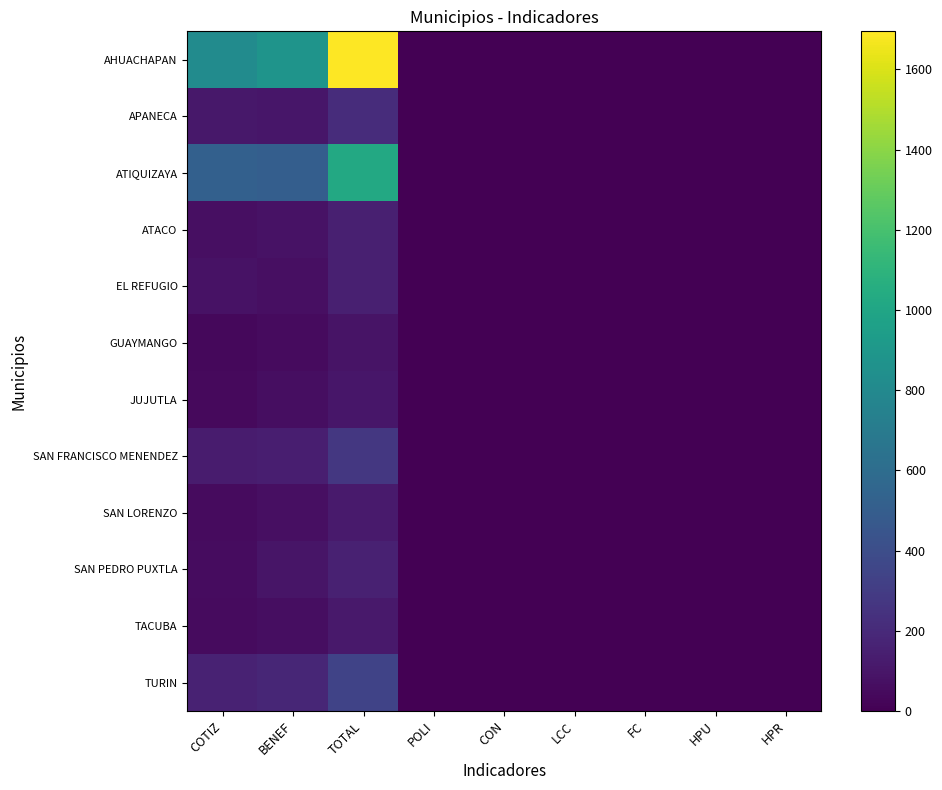

Which category has the lowest value in the ATACO series?

POLI